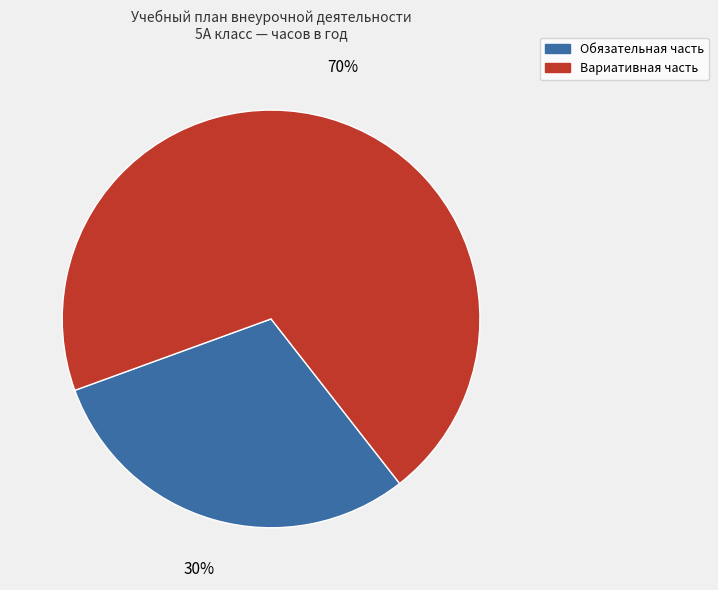

Which has a higher value, Обязательная часть or Вариативная часть?

Вариативная часть